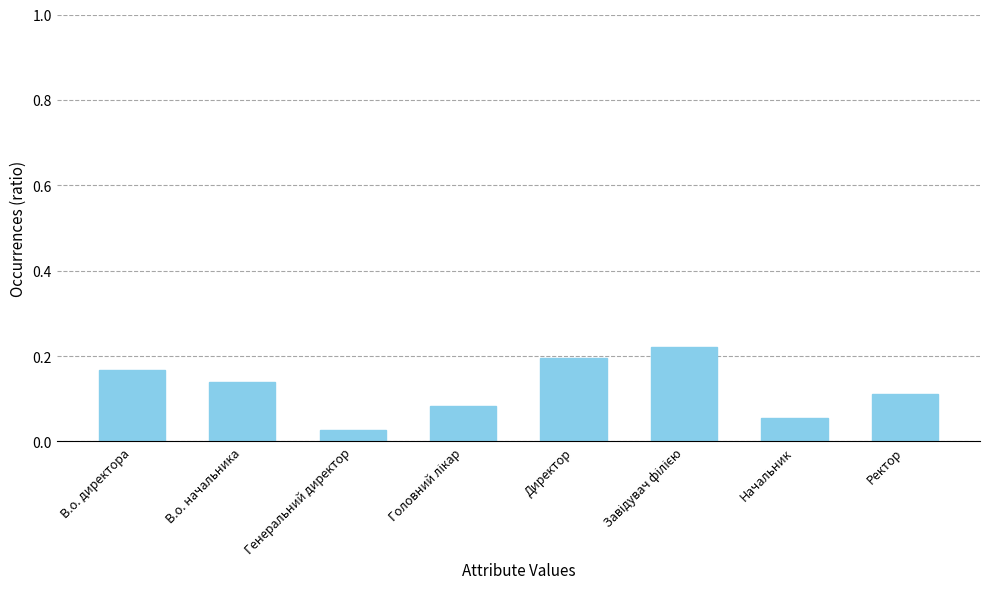

The chart shows a value of 0.0 at В.о. начальника. True or false?

False